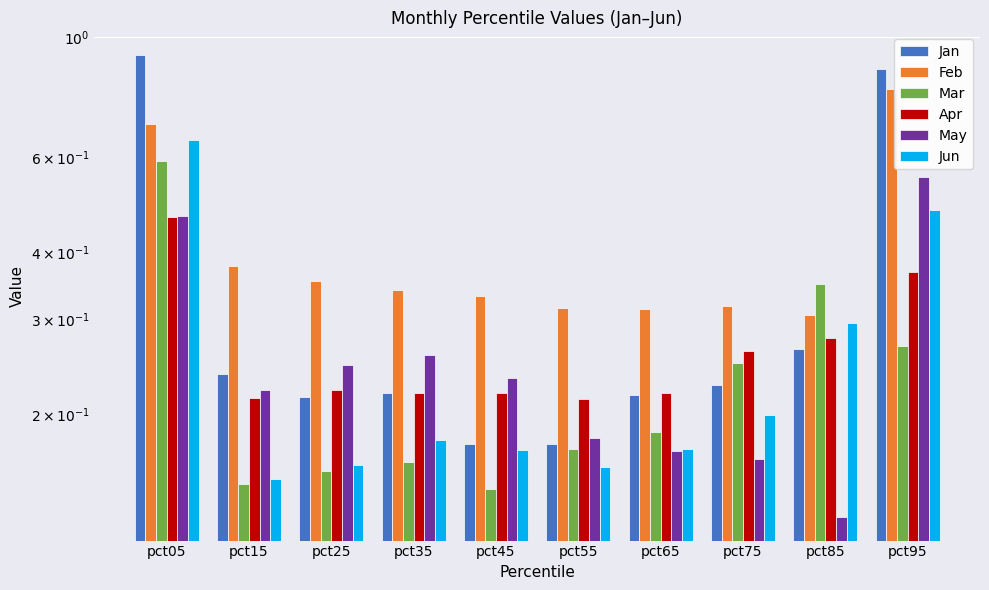

How many groups of bars are there?

10